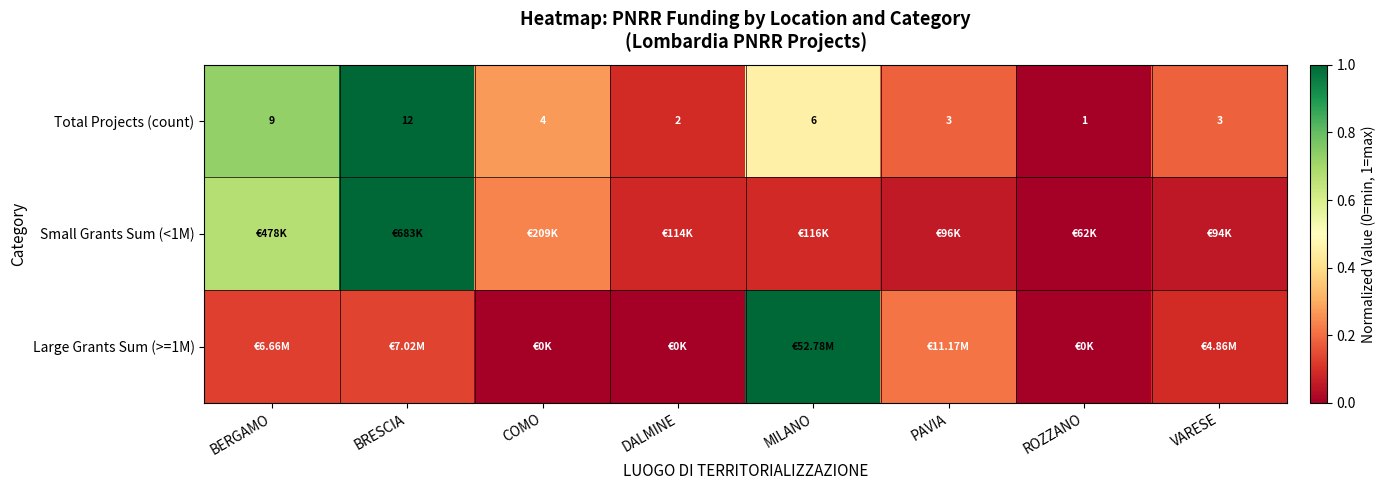

What is the spread (max minus min) of values at BRESCIA?

0.9